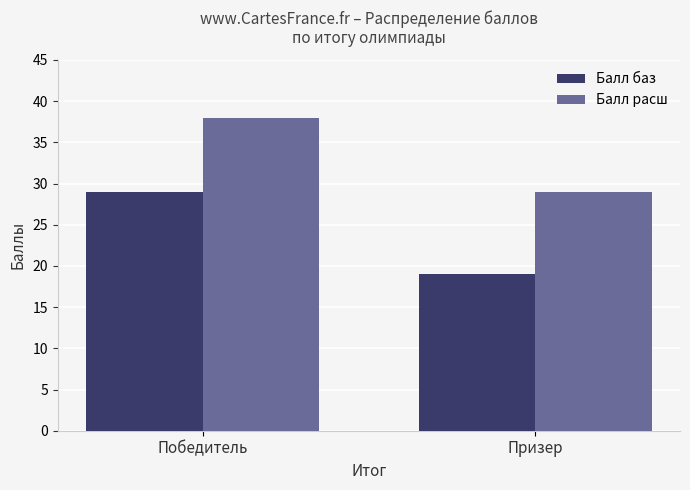

How many Балл баз values are between 19 and 29?

2